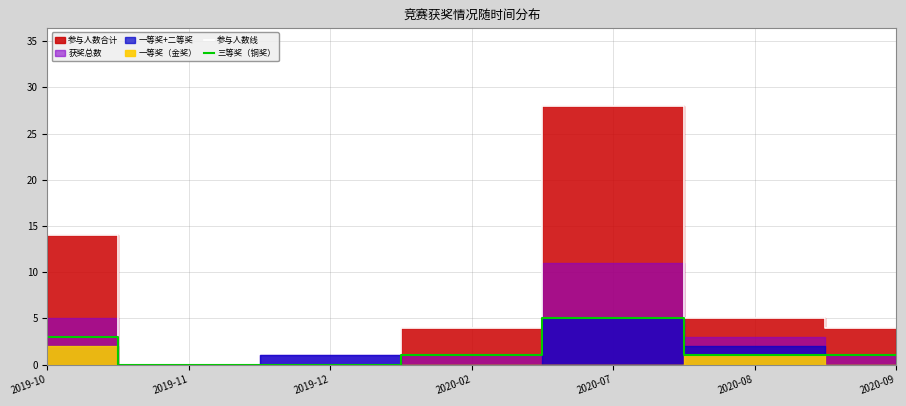

Is it true that 三等奖（铜奖） equals 2 at 2020-02?

False